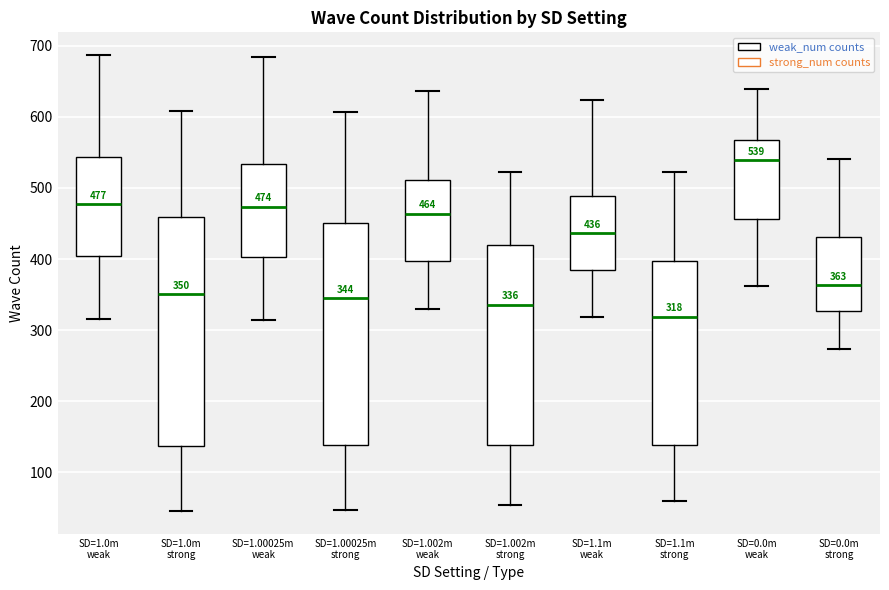

Which box's median line is the lowest?

SD=1.1m strong